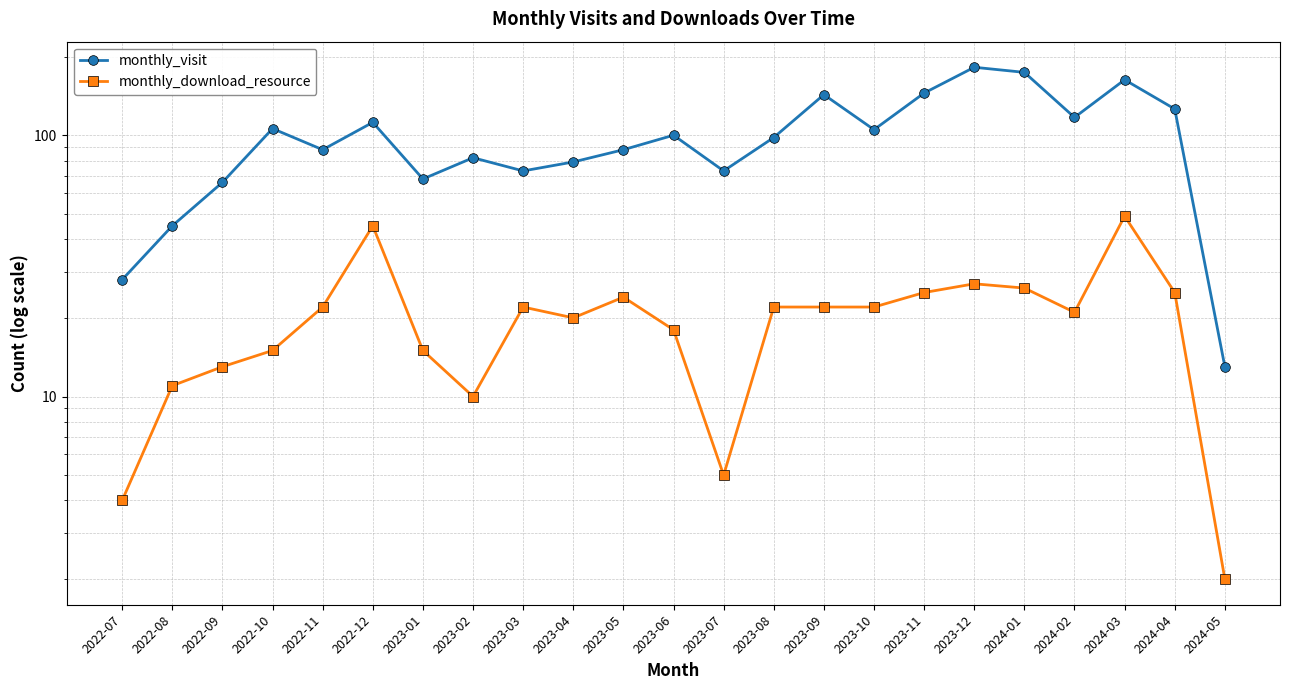

True or false: monthly_visit and monthly_download_resource intersect in this chart.

False